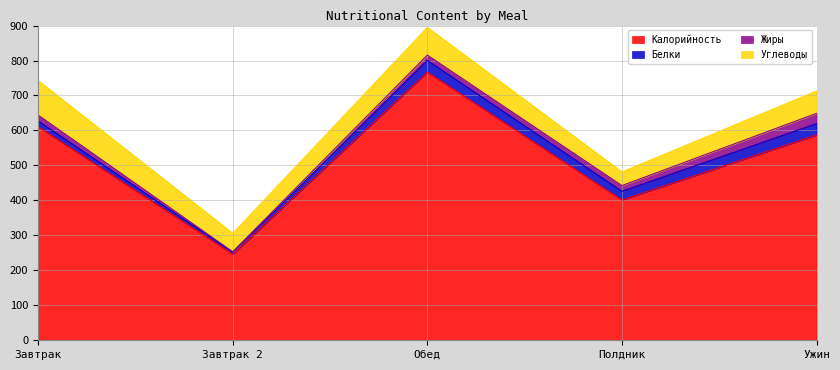

Reading left to right, extract all data points from this chart.

Калорийность: 610.7	246.3	767.1	401.2	587.1
Белки: 16.2	5.4	33.2	24.9	32.4
Жиры: 16.9	1.4	15.2	16.2	29.4
Углеводы: 98.7	52.7	79.1	39.0	63.9